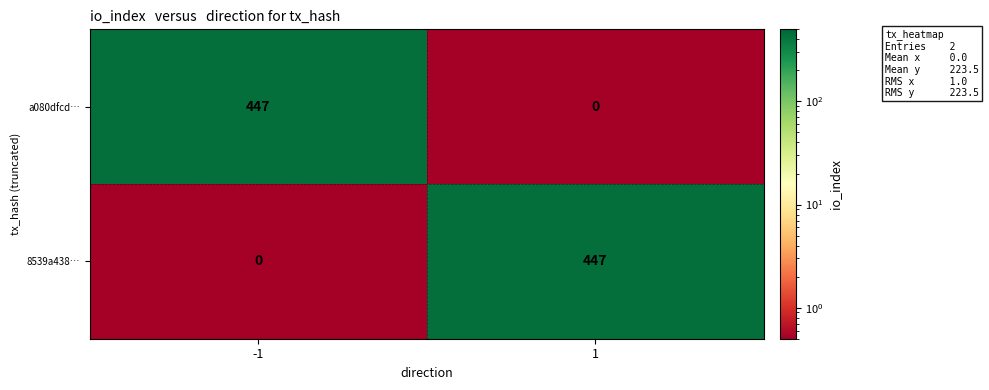

What is the spread (max minus min) of values at 1?

447